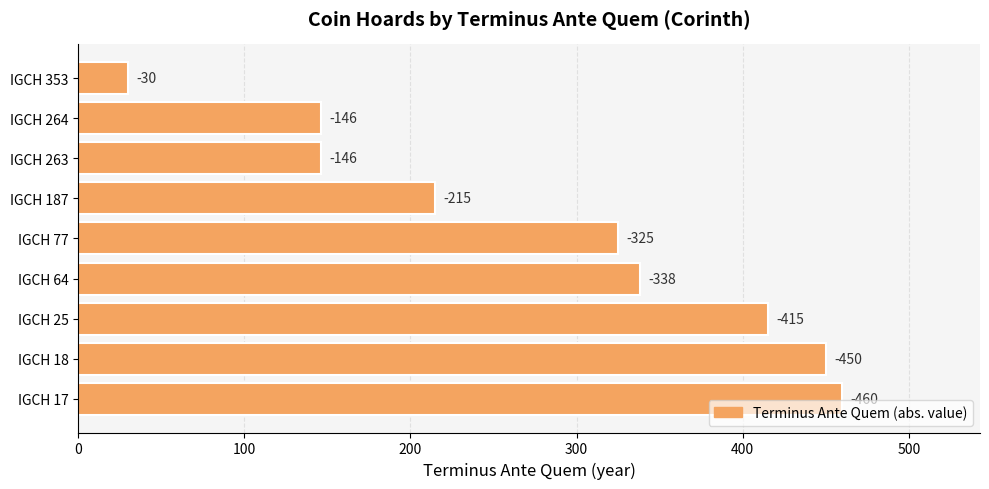

How many bars are there in total?

9